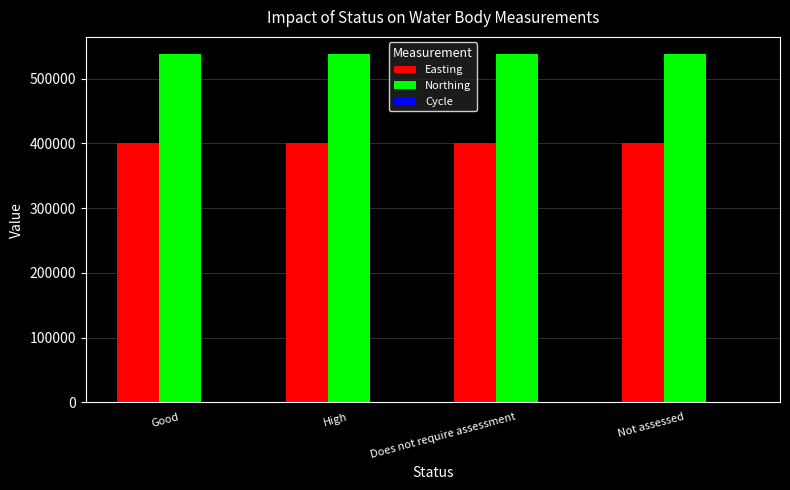

Are the bars grouped side by side (vs. stacked)?

Yes